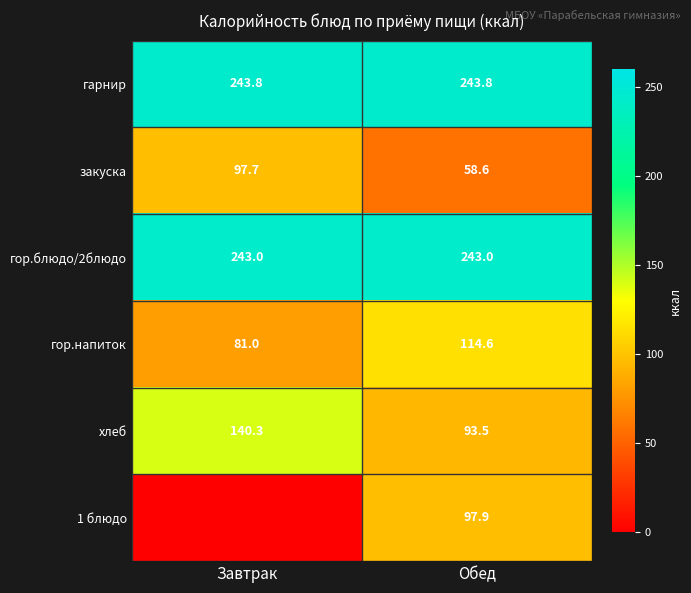

How many data points in гор.напиток are above 114?

1